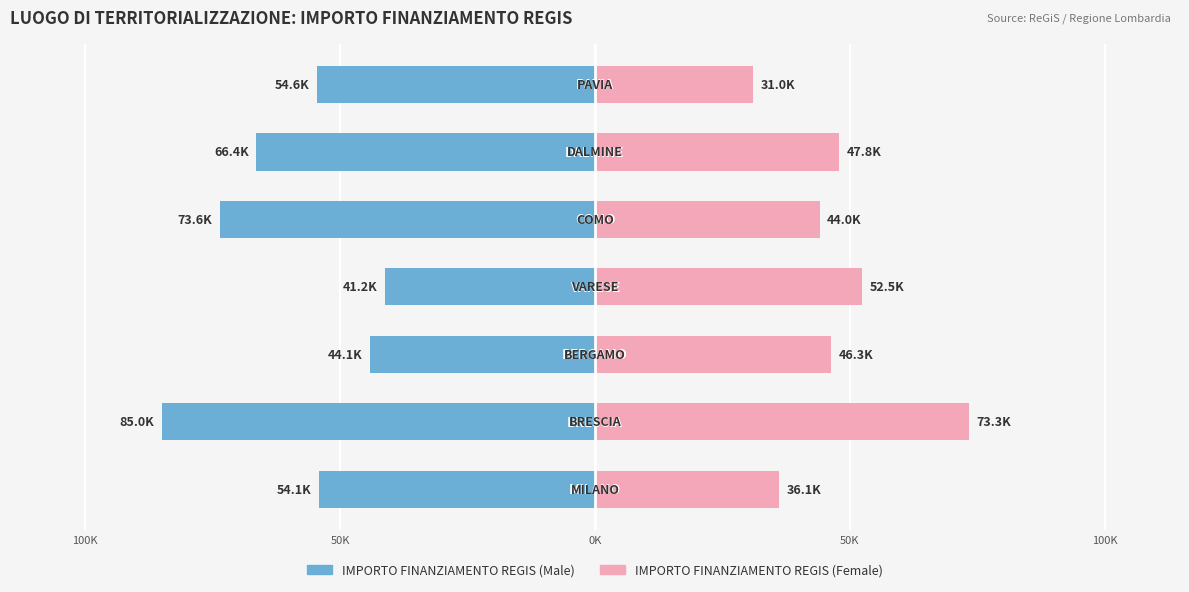

Reading right to left, list all the values displayed in this chart.

IMPORTO FINANZIAMENTO REGIS (Male): -54577.6	-66393.6	-73636.1	-41196.6	-44080.6	-84977.9	-54144.9
IMPORTO FINANZIAMENTO REGIS (Female): 30978.2	47794.5	44036.1	52455.4	46312.5	73250.1	36123.8